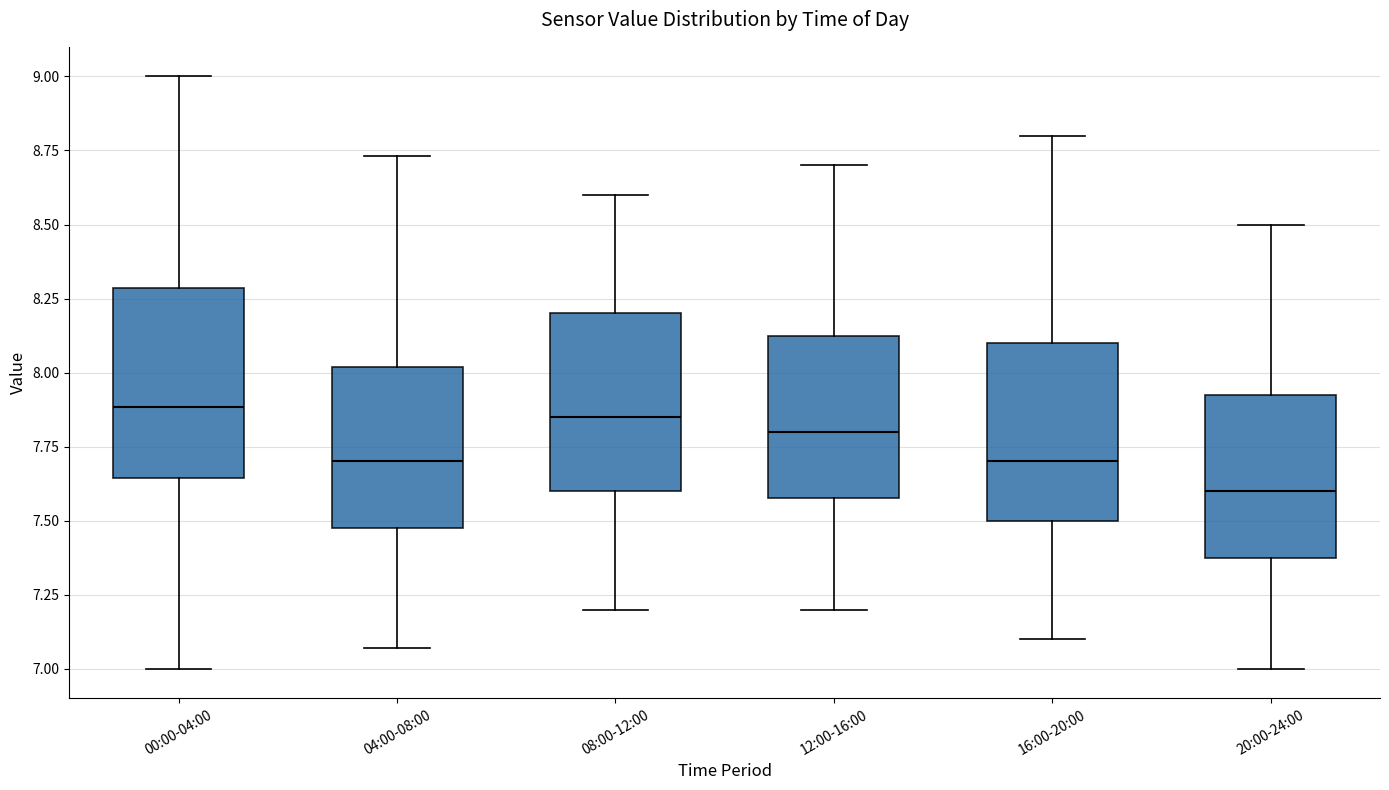

Which box's median line is the lowest?

20:00-24:00